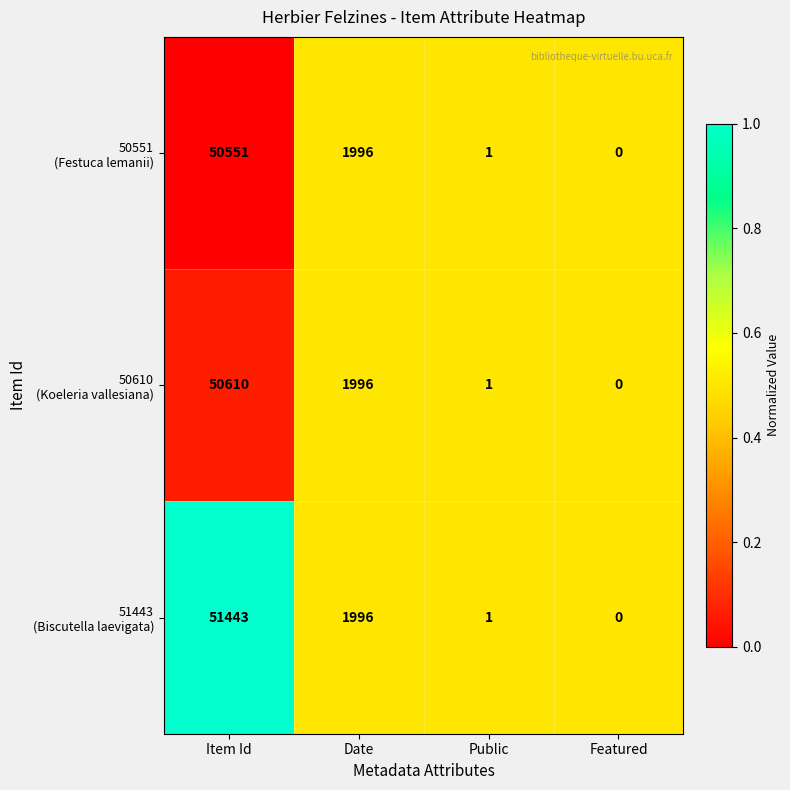

How many data points does each series have?

4